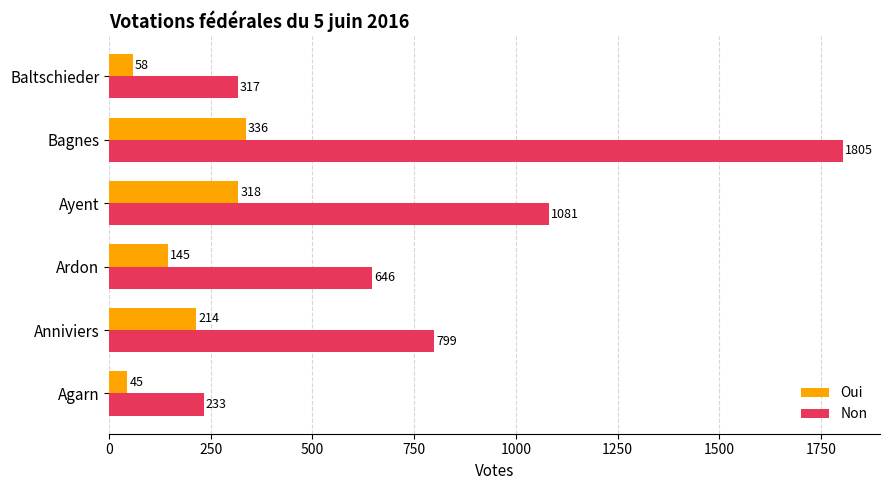

Which series has the largest total across all categories?

Non